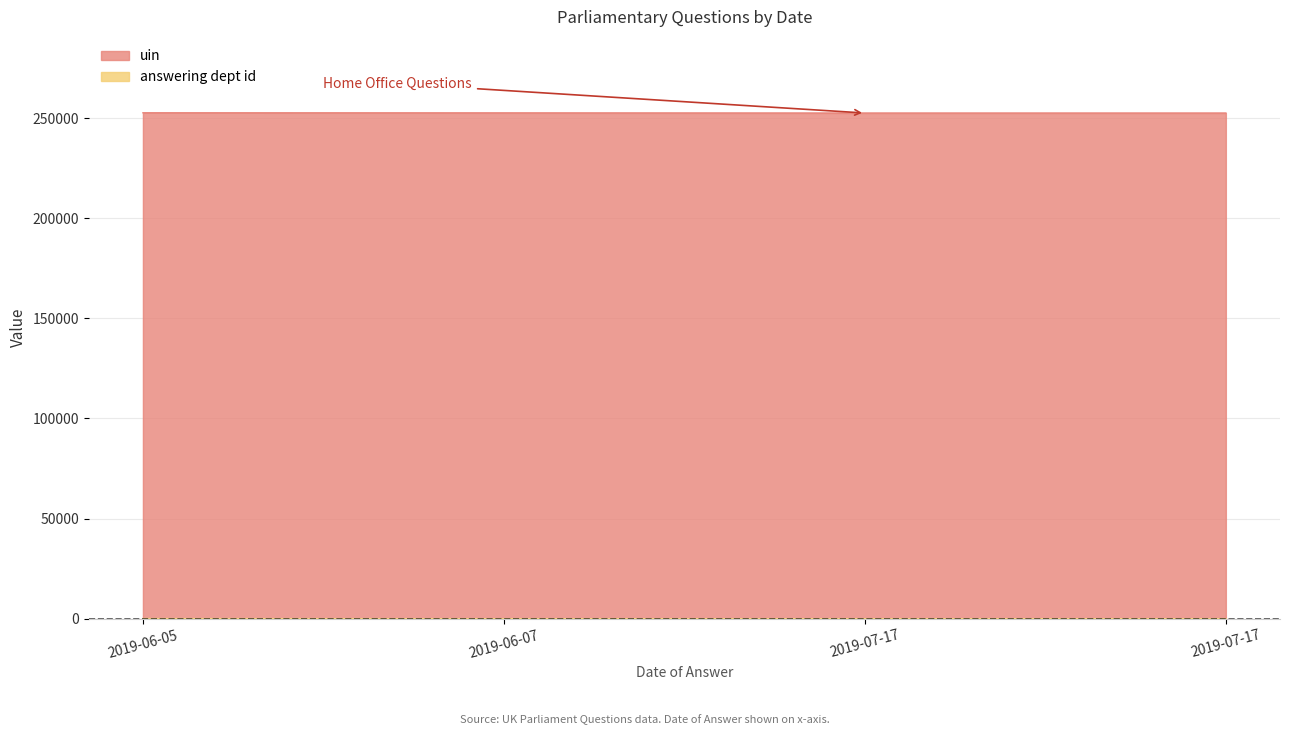

What is the value of the answering dept id point at the 2nd from the left?

1